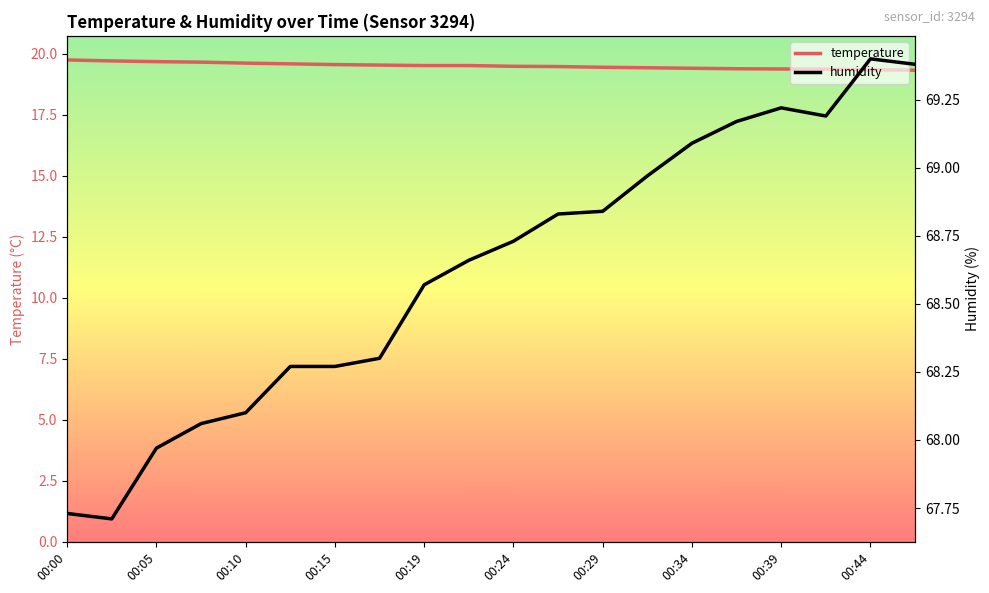

The value of temperature at 00:24 is 27.6. True or false?

False